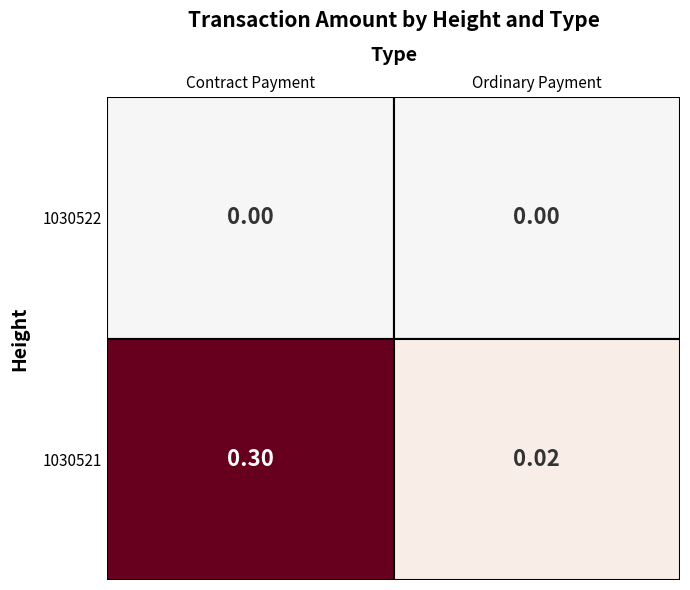

List the labels in order of Contract Payment value, smallest first.

0, 1